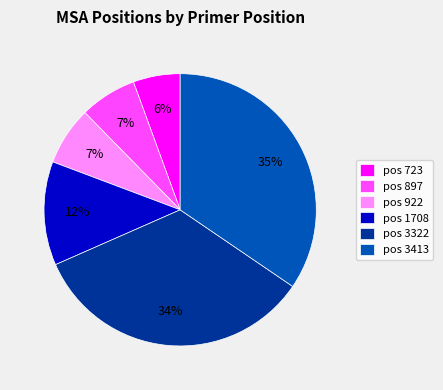

How many segments does this pie chart have?

6